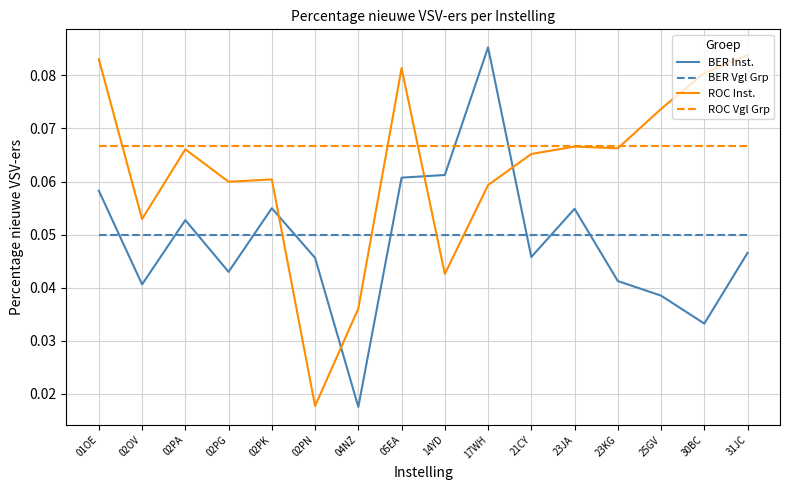

What position from the right is 02PA?

14